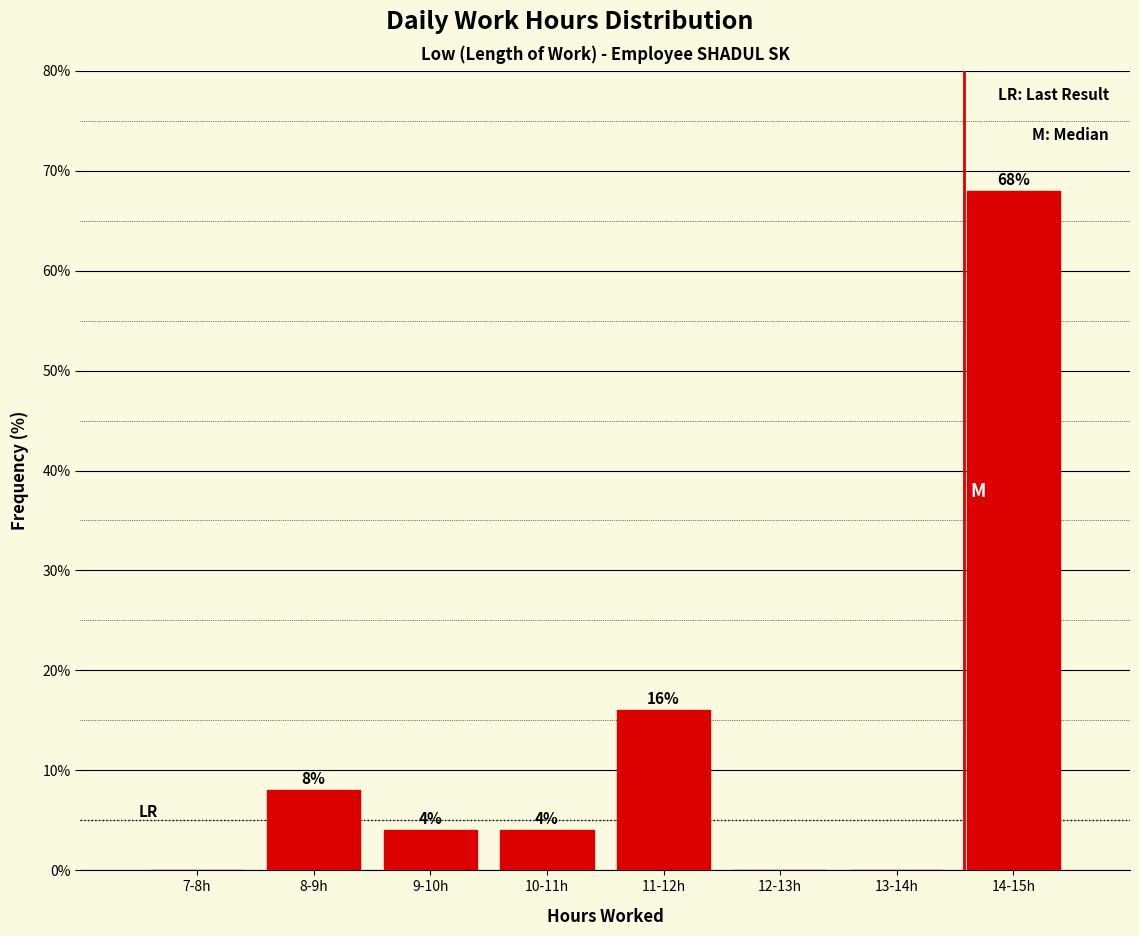

Reading right to left, extract all data points from this chart.

14-15h=68	13-14h=0	12-13h=0	11-12h=16	10-11h=4	9-10h=4	8-9h=8	7-8h=0